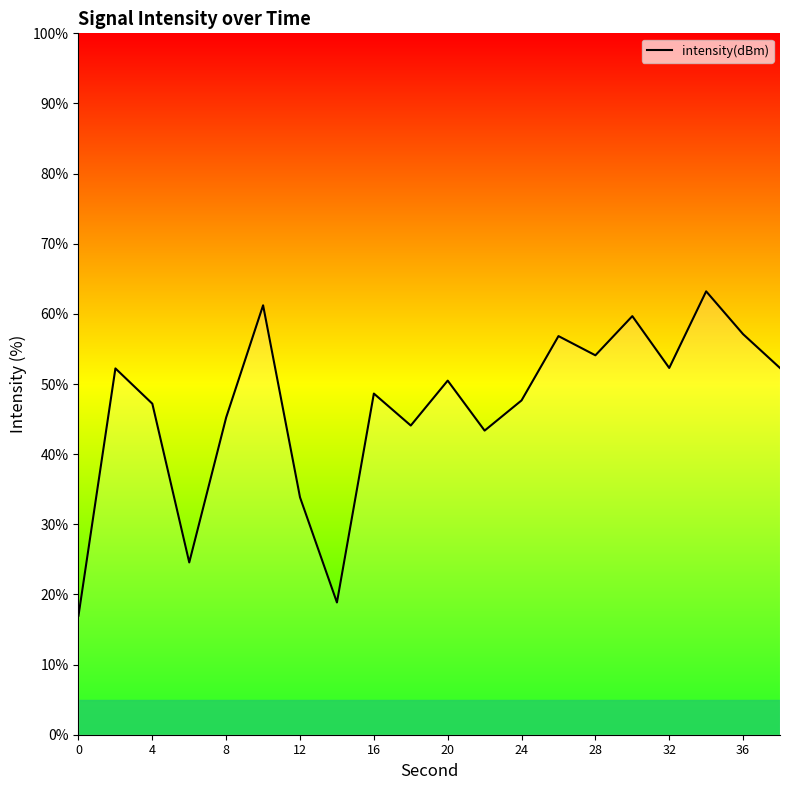

What is the difference between the maximum and minimum values?

46.2